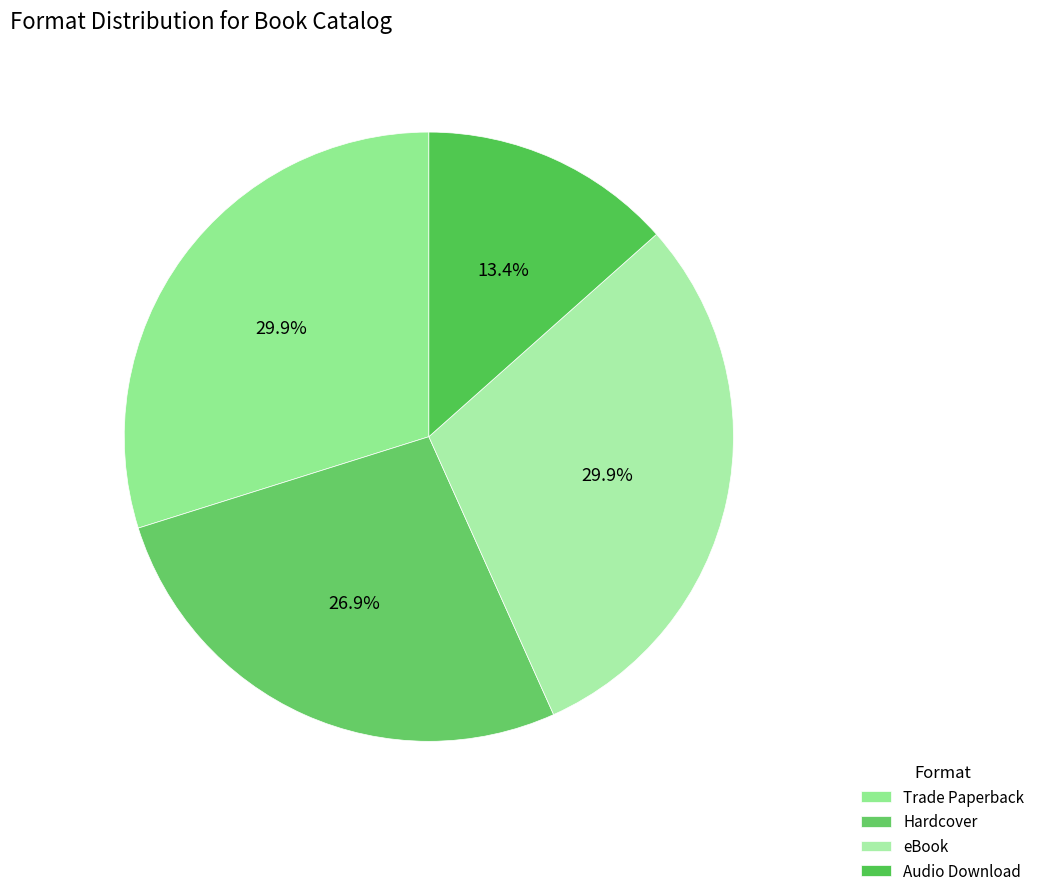

To the nearest percent, what portion does Hardcover represent?

27%